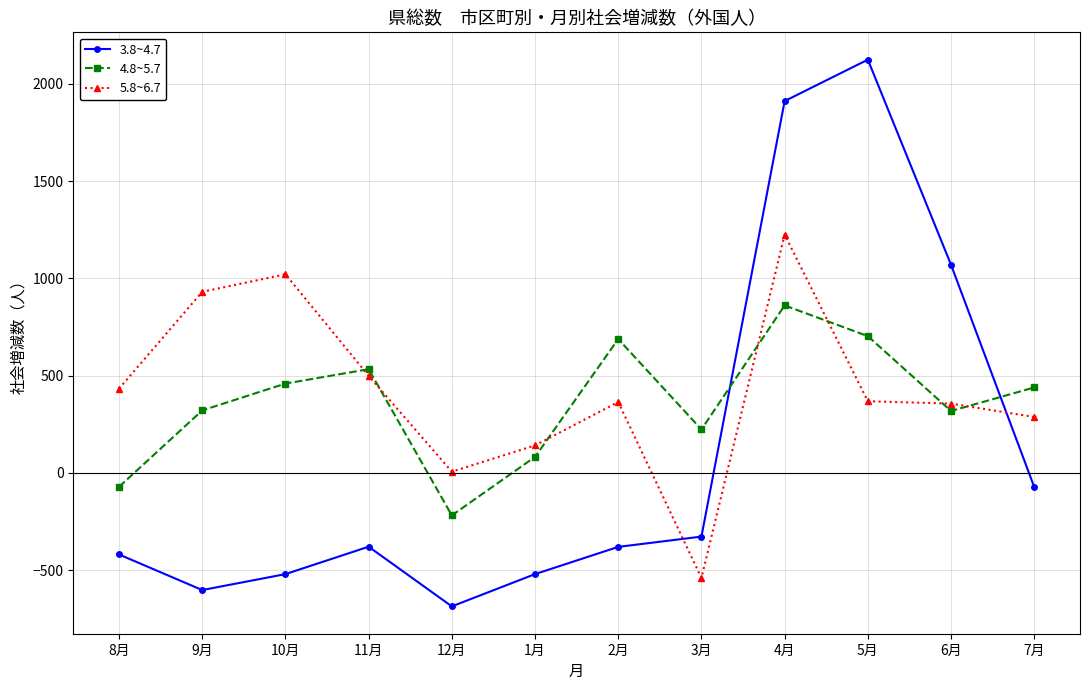

Does the chart display data point markers on the line(s)?

Yes